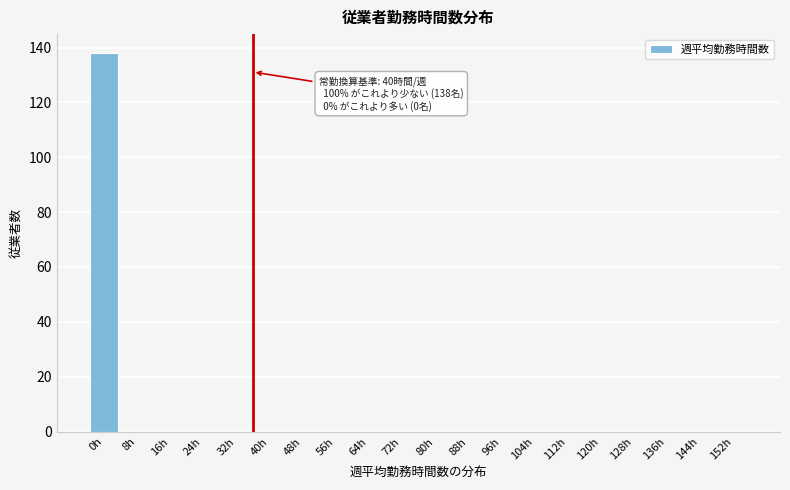

Reading left to right, what are all the values shown in this chart?

0h=138	8h=0	16h=0	24h=0	32h=0	40h=0	48h=0	56h=0	64h=0	72h=0	80h=0	88h=0	96h=0	104h=0	112h=0	120h=0	128h=0	136h=0	144h=0	152h=0